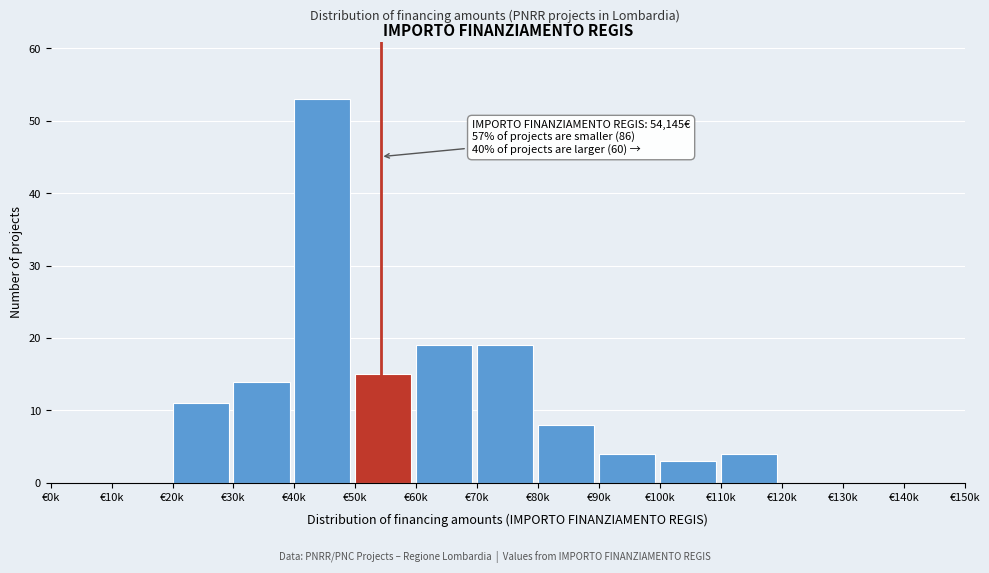

Reading left to right, extract all data points from this chart.

€0k=0	€10k=0	€20k=11	€30k=14	€40k=53	€50k=15	€60k=19	€70k=19	€80k=8	€90k=4	€100k=3	€110k=4	€120k=0	€130k=0	€140k=0